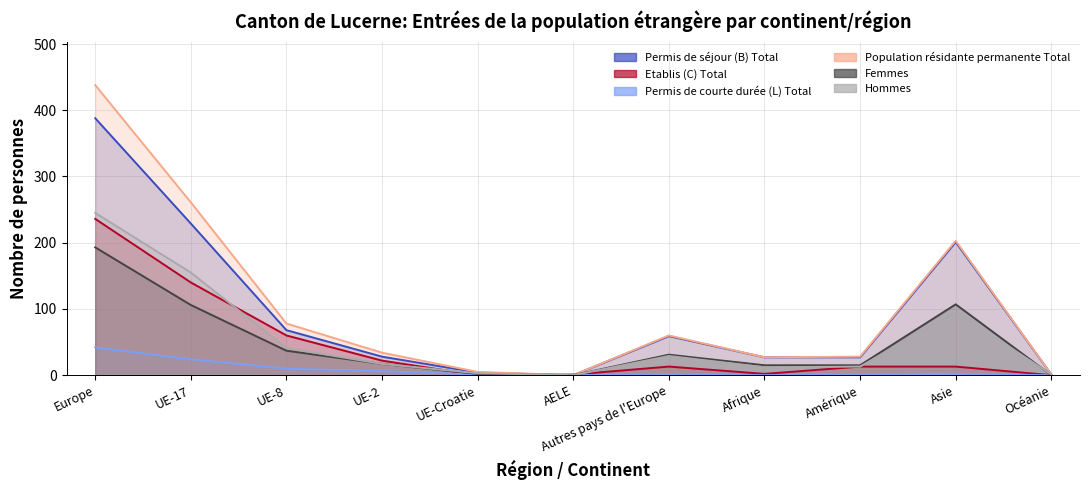

Rank the series at Amérique from highest to lowest value.

Population résidante permanente Total, Permis de séjour (B) Total, Femmes, Etablis (C) Total, Hommes, Permis de courte durée (L) Total